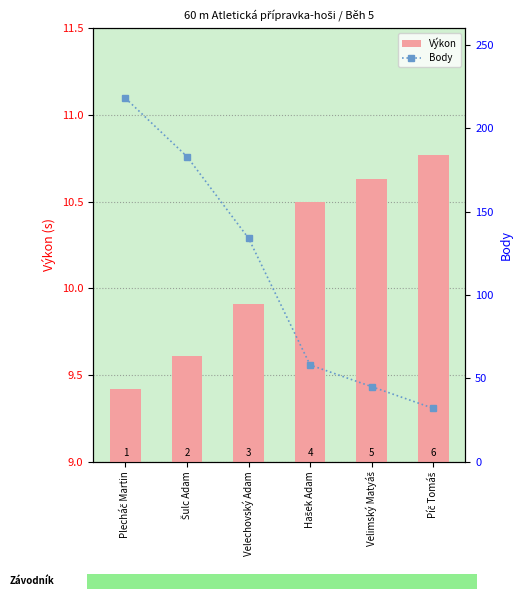

What is the difference between the Body values at Píč Tomáš and Hašek Adam?

26.0